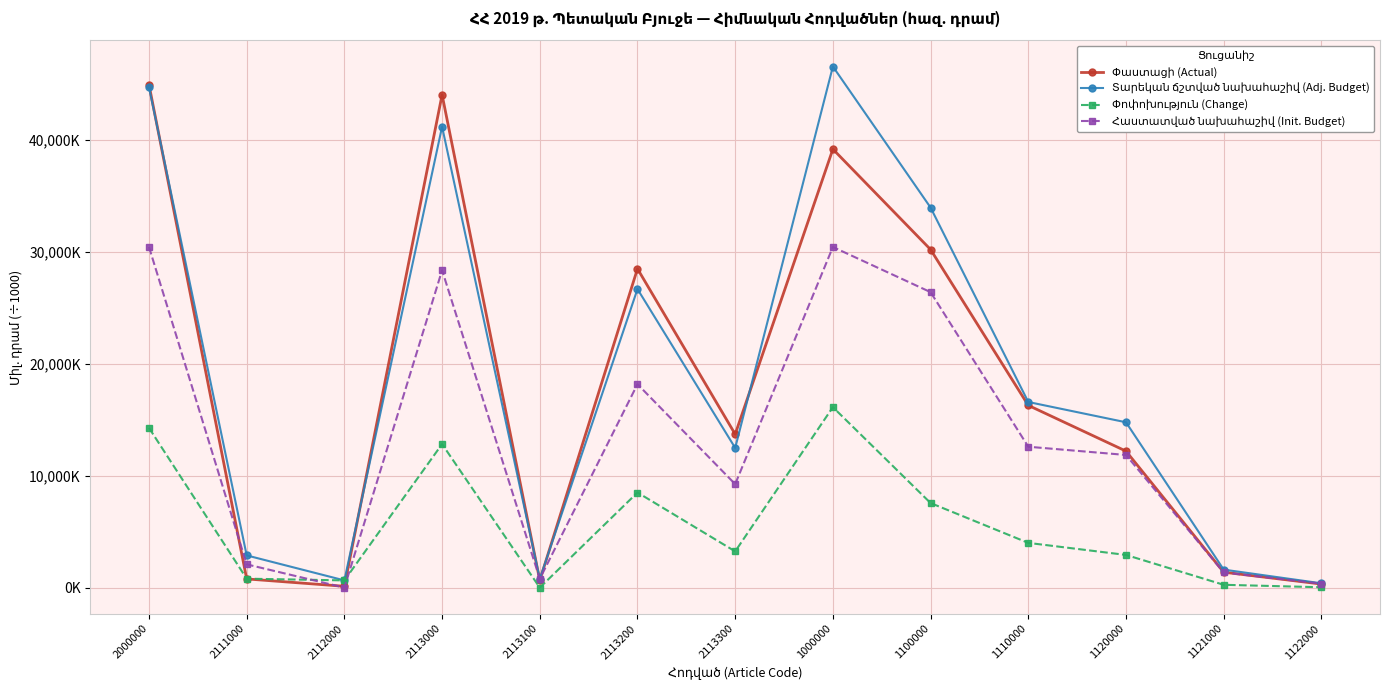

Is this an area chart (filled region under the line)?

No